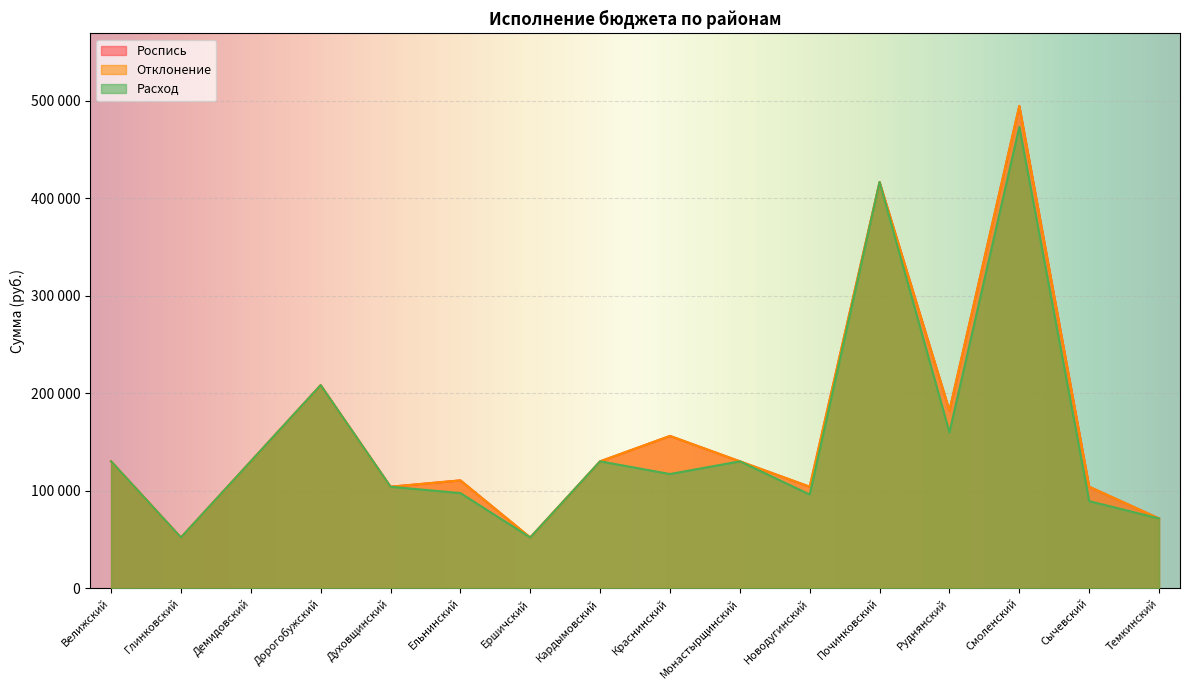

Which category has the lowest value across all series?

Глинковский